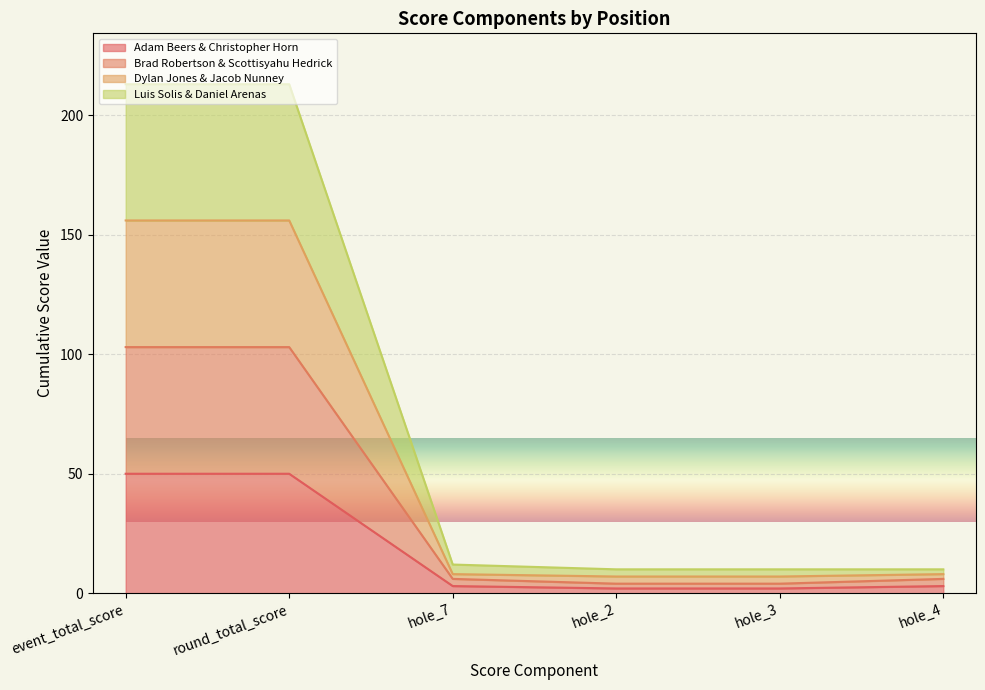

What is the spread (max minus min) of values at event_total_score?

163